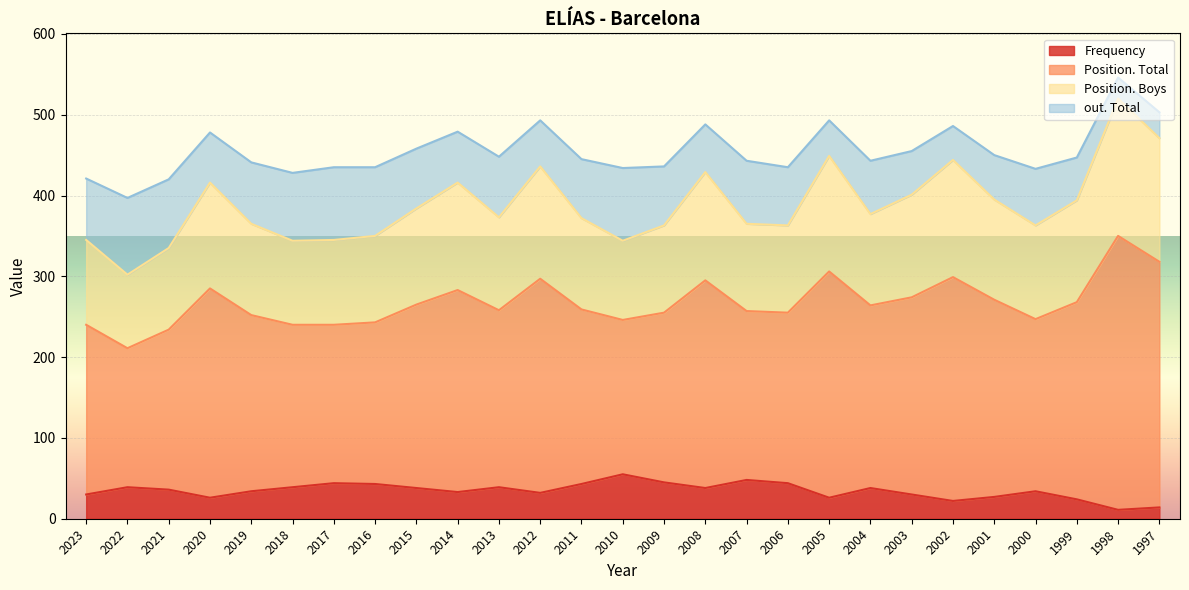

Which series has the largest total across all categories?

Position. Total